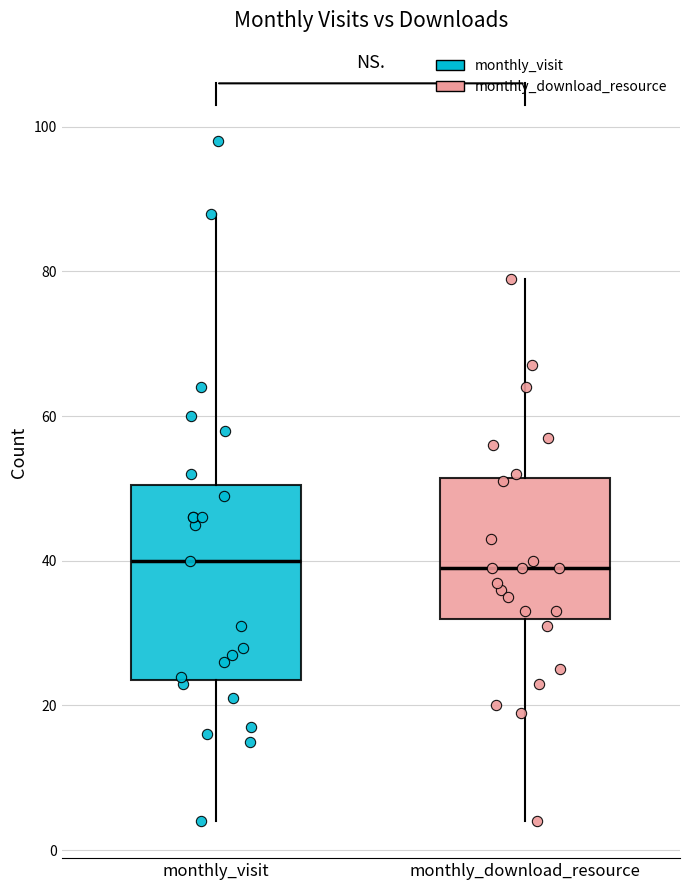

Which box is the tallest, from its lower edge to its upper edge?

monthly_visit